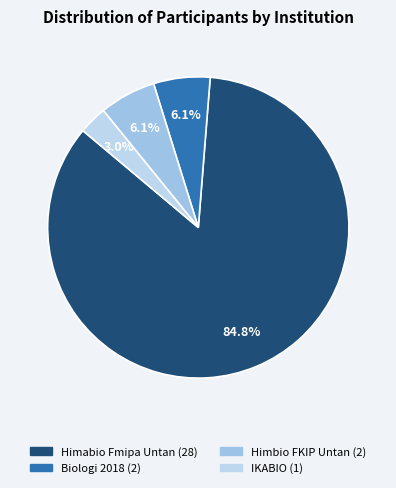

Is Himabio Fmipa Untan the majority of the pie?

Yes